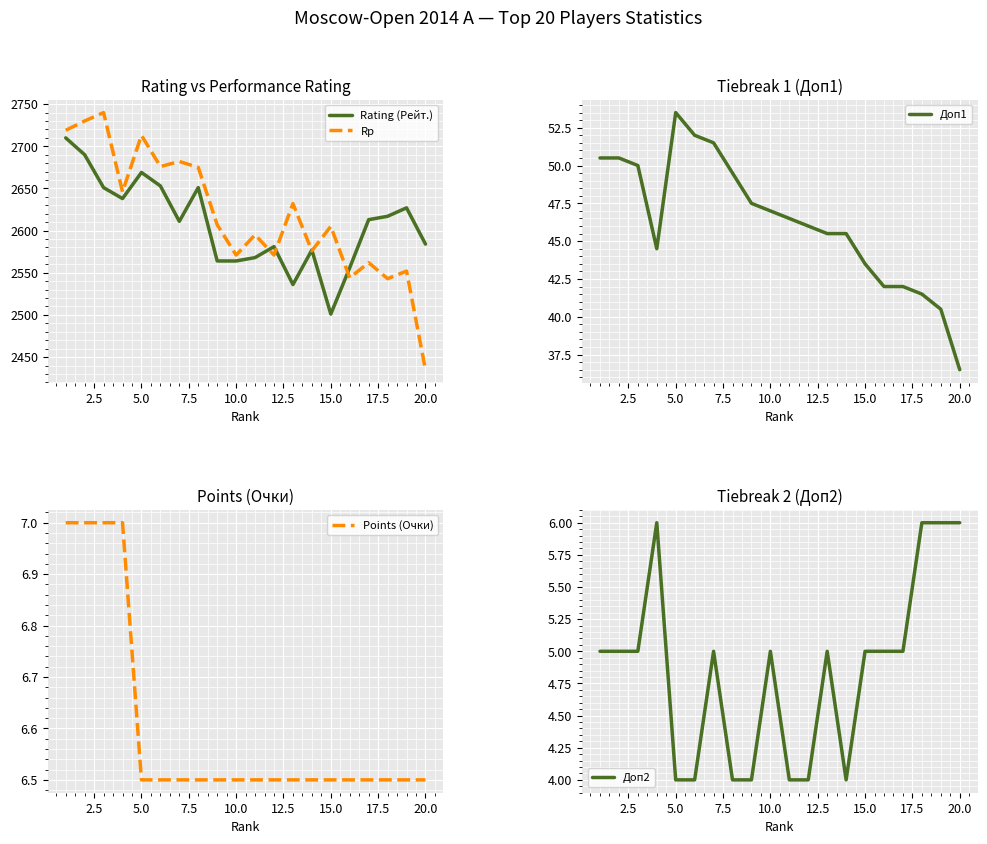

How many interior local valleys does the Доп2 series have?

1